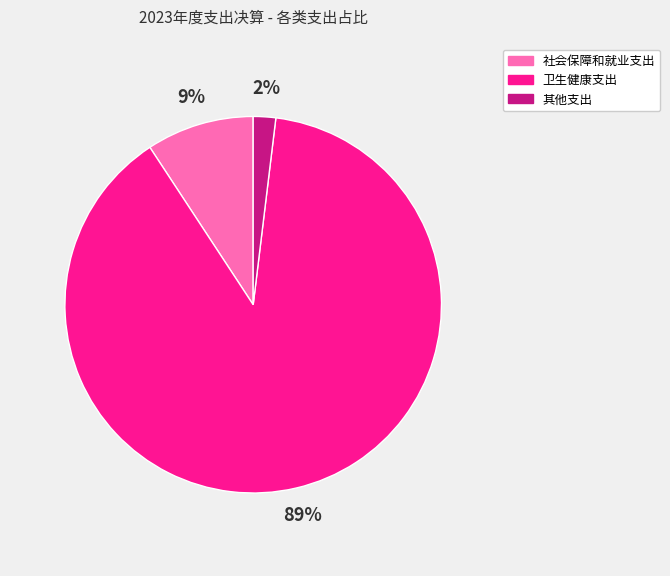

To the nearest percent, what portion does 社会保障和就业支出 represent?

9%